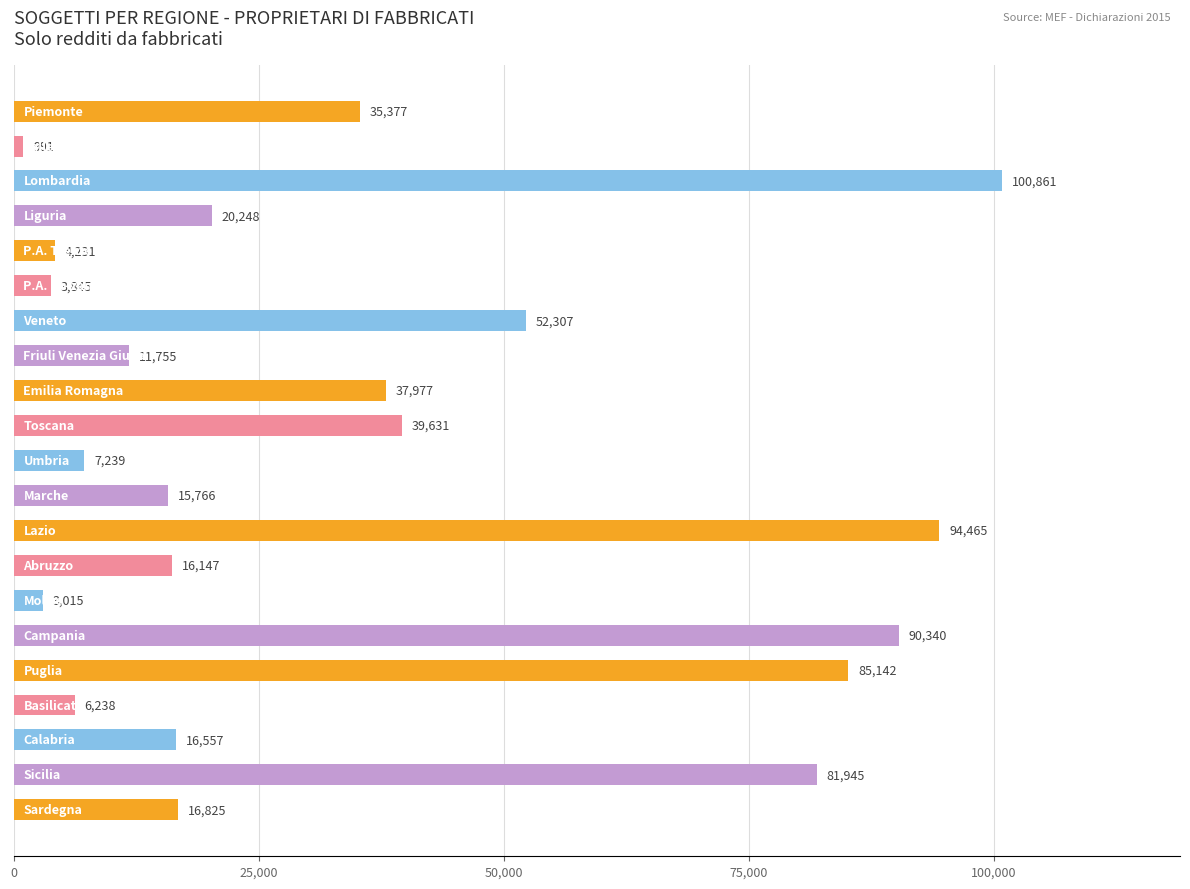

What is the difference between the maximum and minimum values?

99870